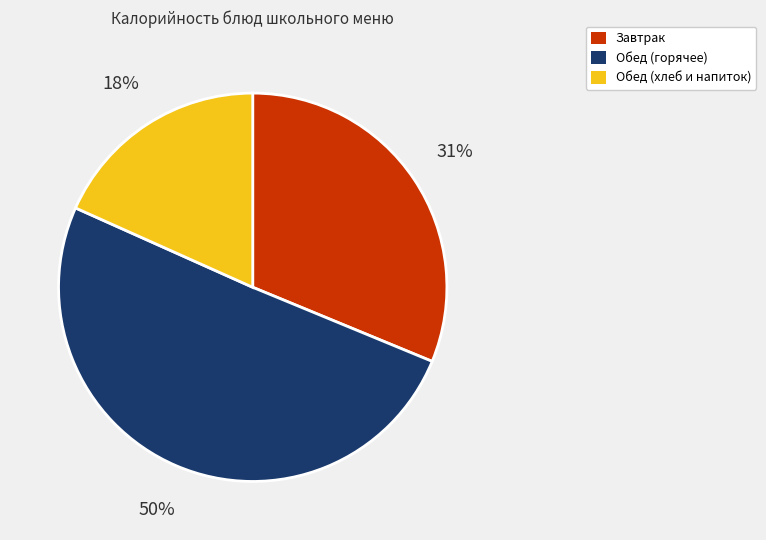

To the nearest percent, what is the average slice percentage?

33%